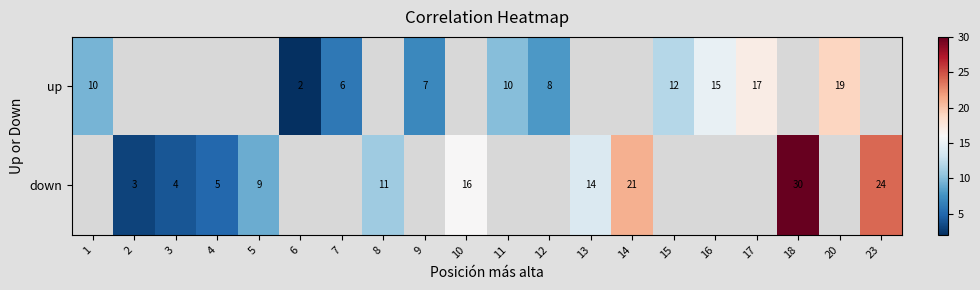

At how many categories does at least one series exceed 4?

17